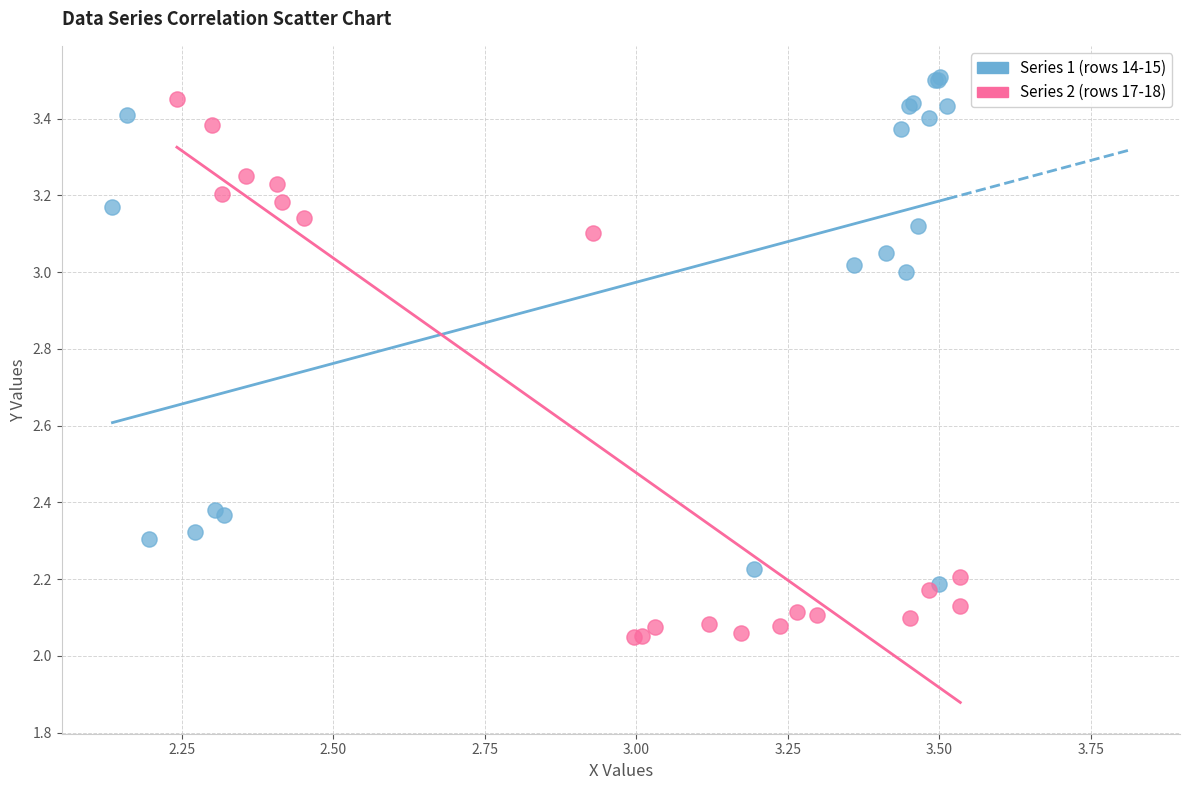

Which series contains the highest Y value?

Series 1 (rows 14-15)